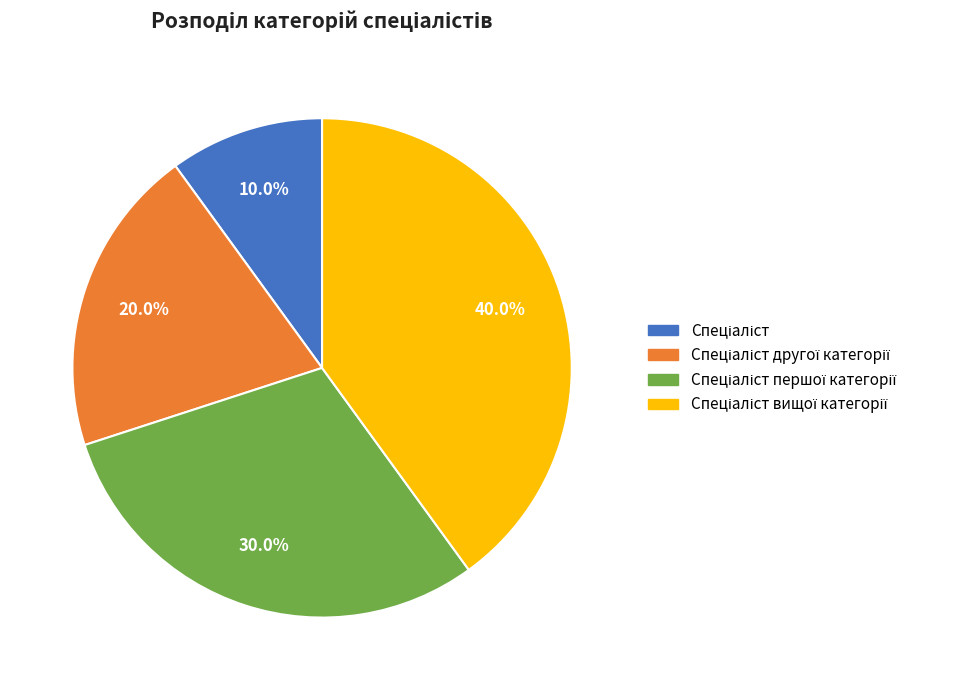

Does any single category account for the majority?

No